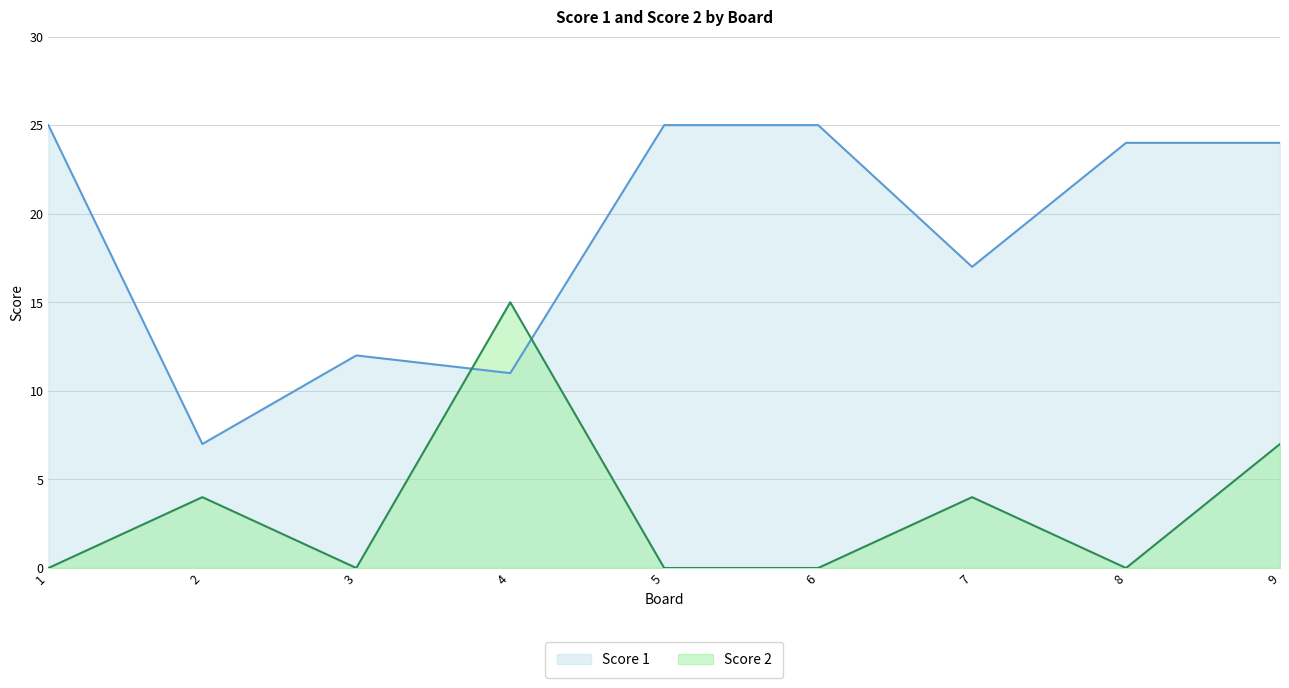

Which has a higher value, 4 or 3?

3